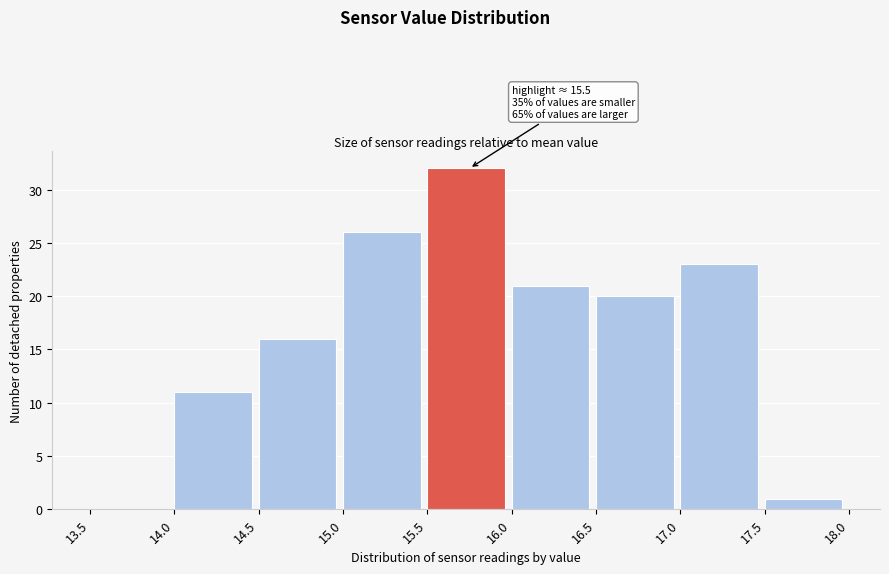

Which range on the x-axis has the tallest bar?

15.5 to 16.0